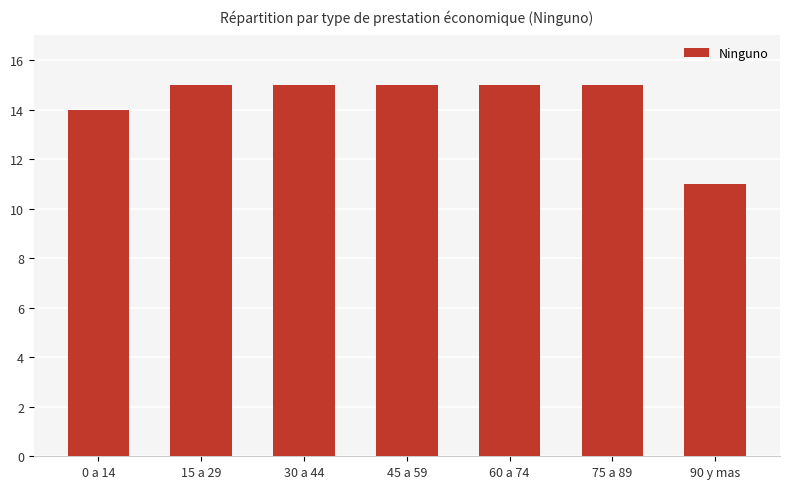

What is the change in value from 0 a 14 to 60 a 74?

+1